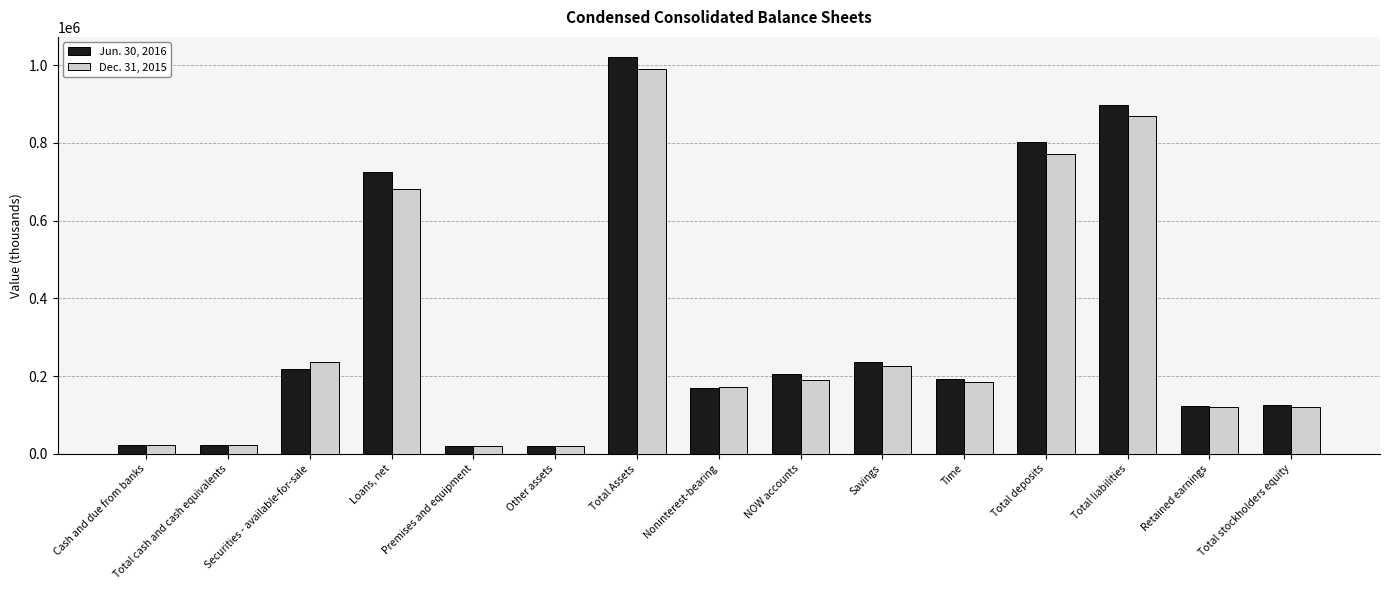

What position from the left is Noninterest-bearing?

8